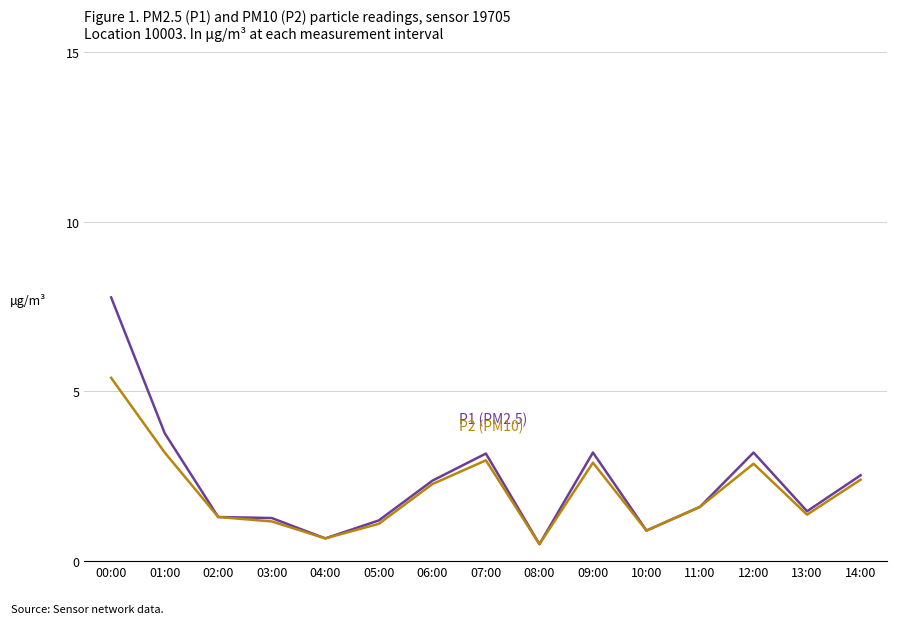

What position from the right is 07:00?

8